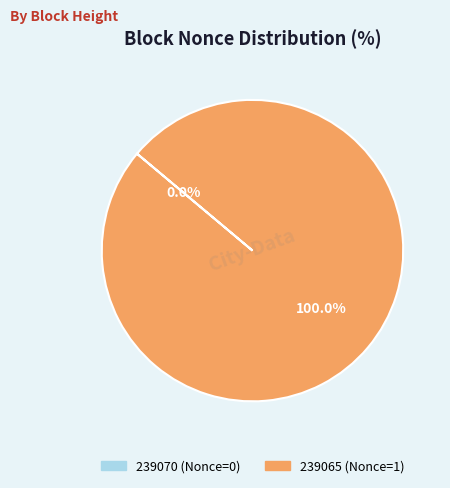

What is the largest slice in the pie chart?

239065